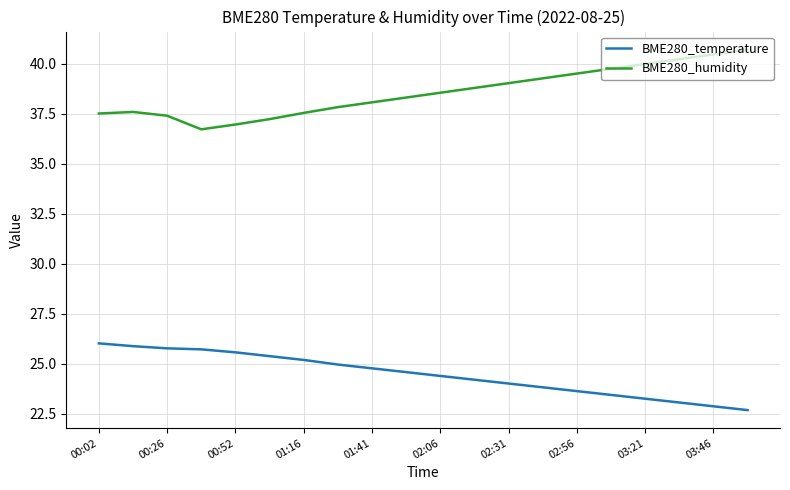

List the series in order of their overall mean, lowest first.

BME280_temperature, BME280_humidity